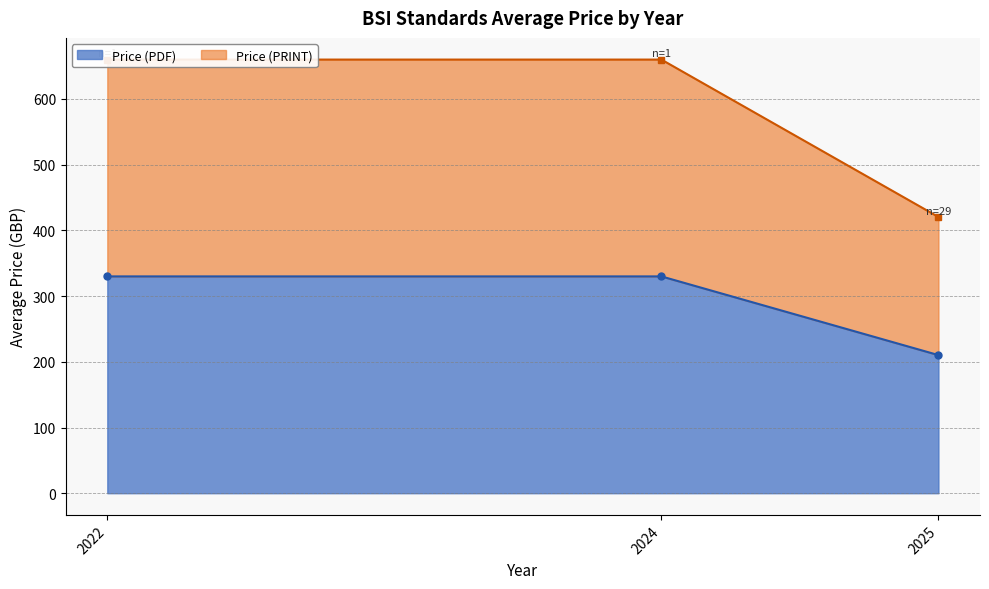

The value of Price (PDF) at 2025 is 210.2. True or false?

True